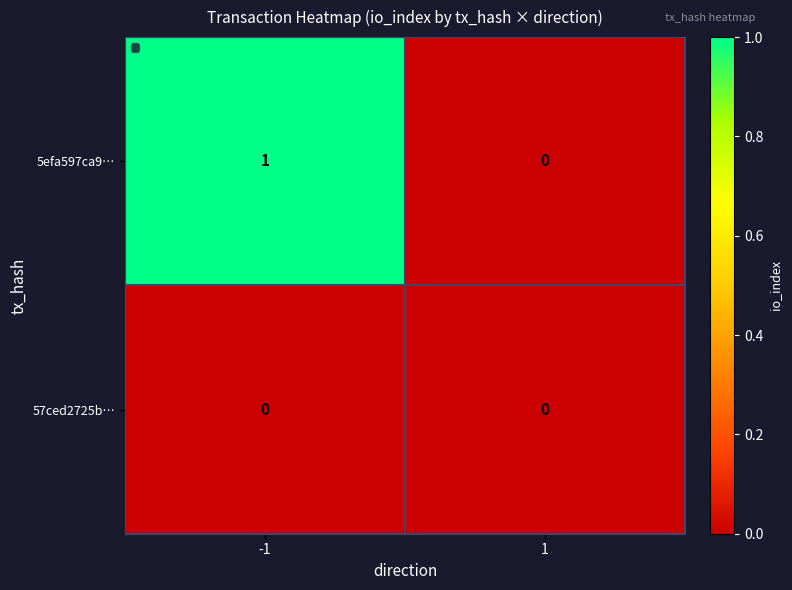

Which series has the largest total across all categories?

5efa597ca9…